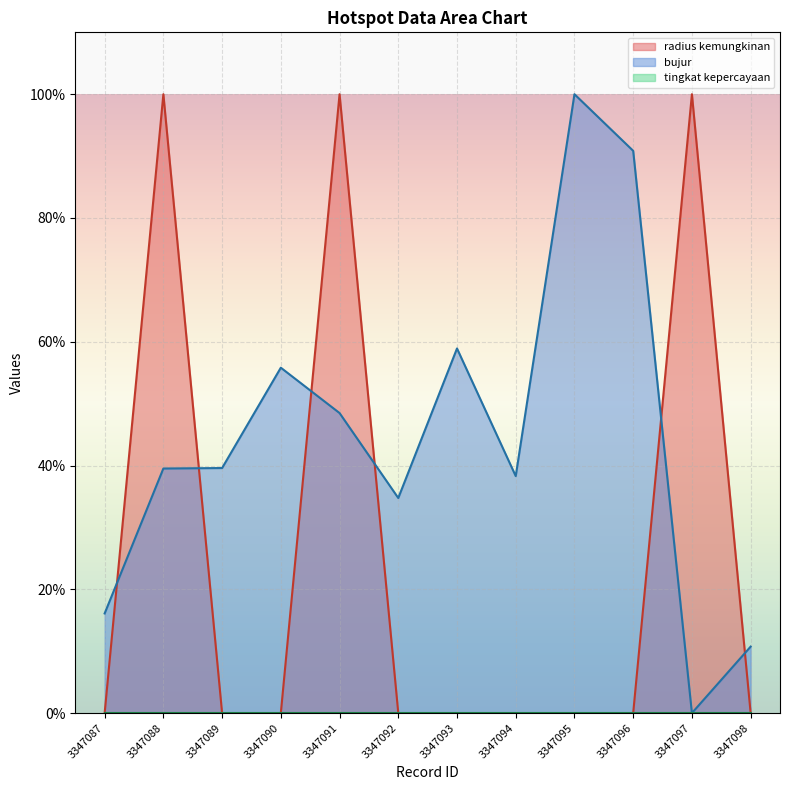

What is the average value of the radius kemungkinan series?

25.0